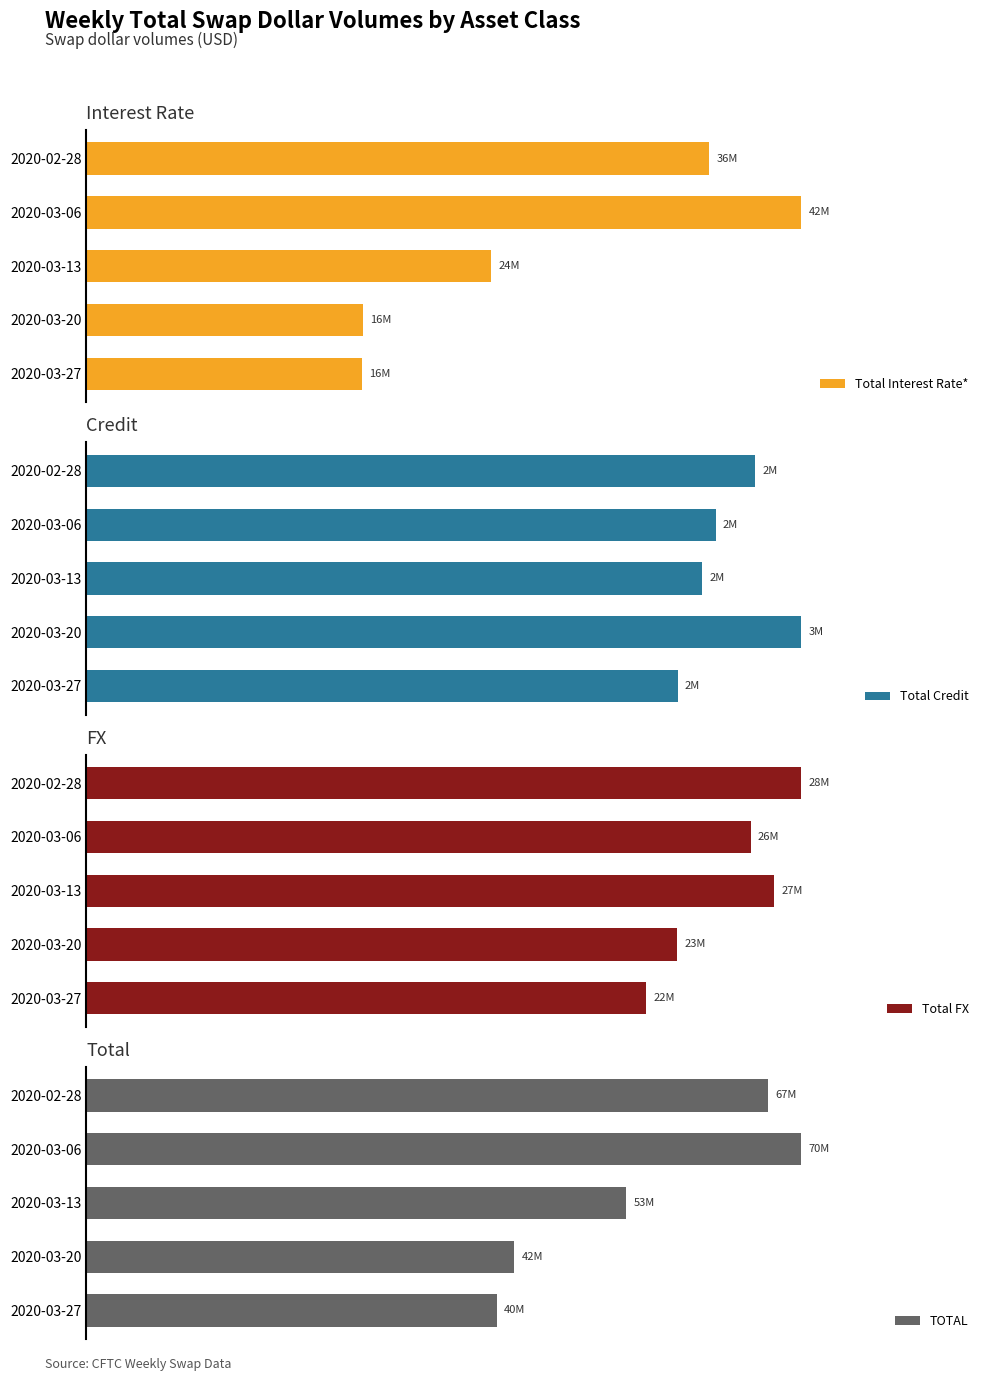

Read the Total Credit value at 4, to the nearest 50.

2149350